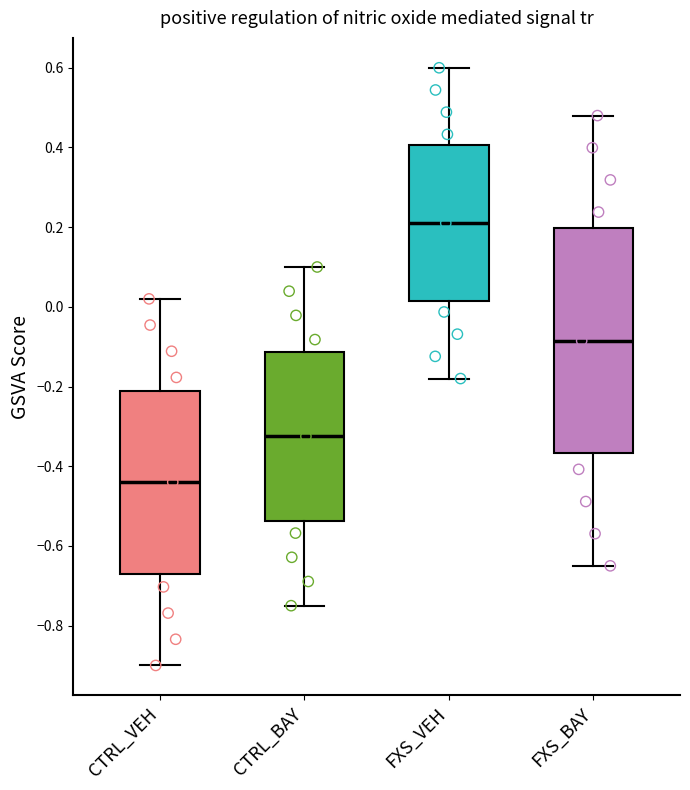

Reading left to right, transcribe this box plot: for each box, give where its median line is, the range the box spans, and where its two whiskers end, as read against the y-axis. The values are not printed on the chart, so give them approximately, as read against the axis.

CTRL_VEH: median -0.44, box -0.66 to -0.22, whiskers -0.90 to 0.02
CTRL_BAY: median -0.32, box -0.54 to -0.12, whiskers -0.74 to 0.10
FXS_VEH: median 0.20, box 0.02 to 0.40, whiskers -0.18 to 0.60
FXS_BAY: median -0.08, box -0.36 to 0.20, whiskers -0.64 to 0.48